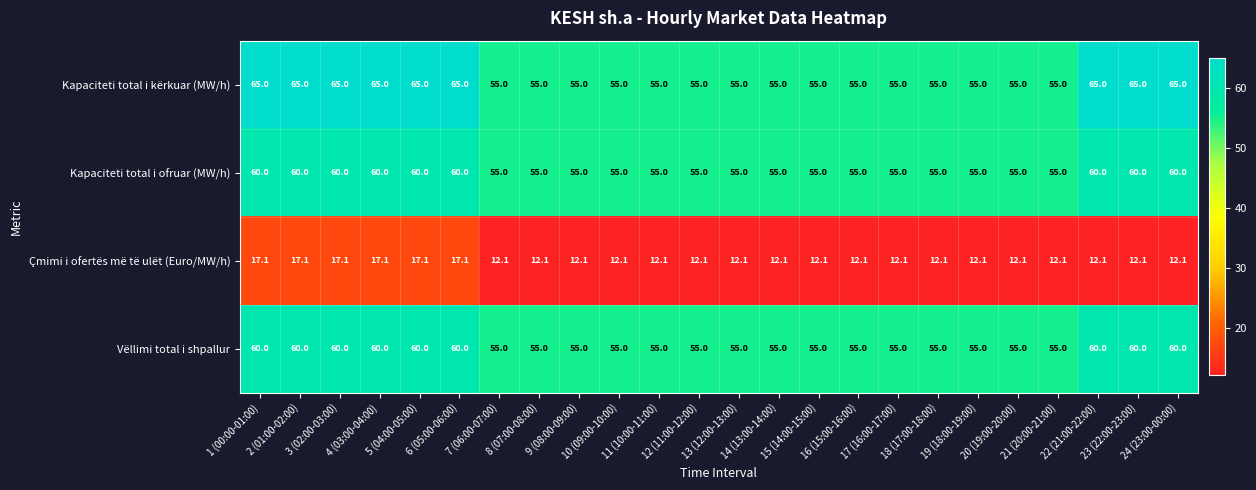

Which series has the largest total across all categories?

Kapaciteti total i kërkuar (MW/h)